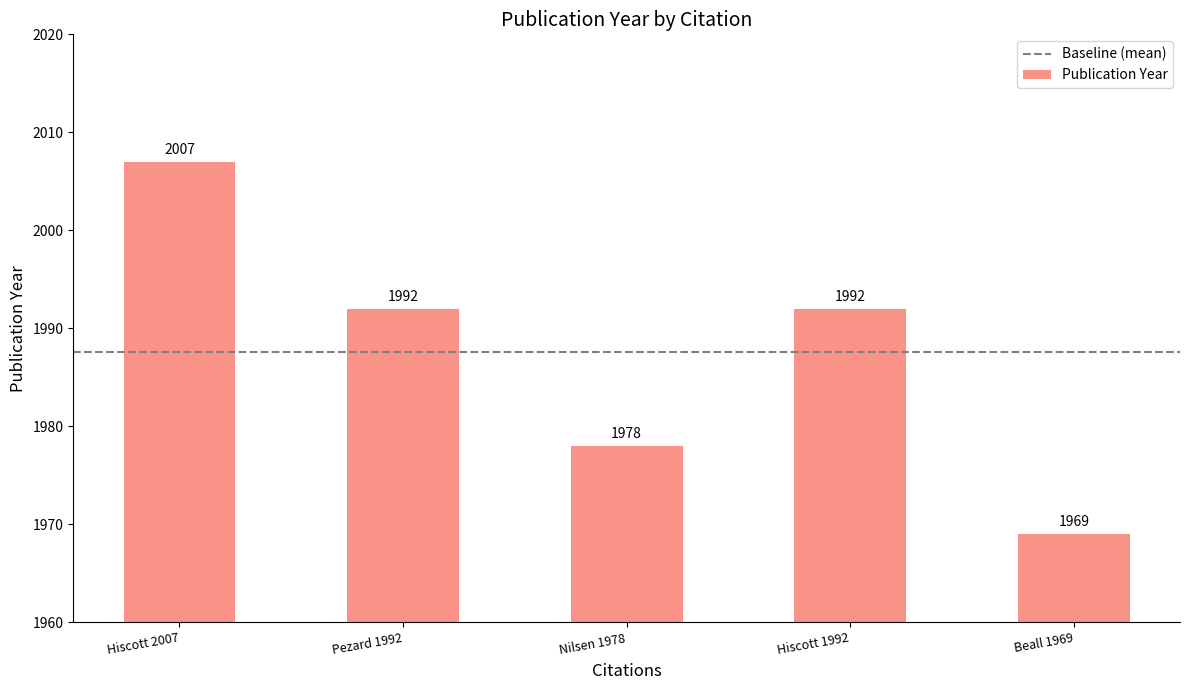

The value at Nilsen 1978 is 1978. True or false?

True